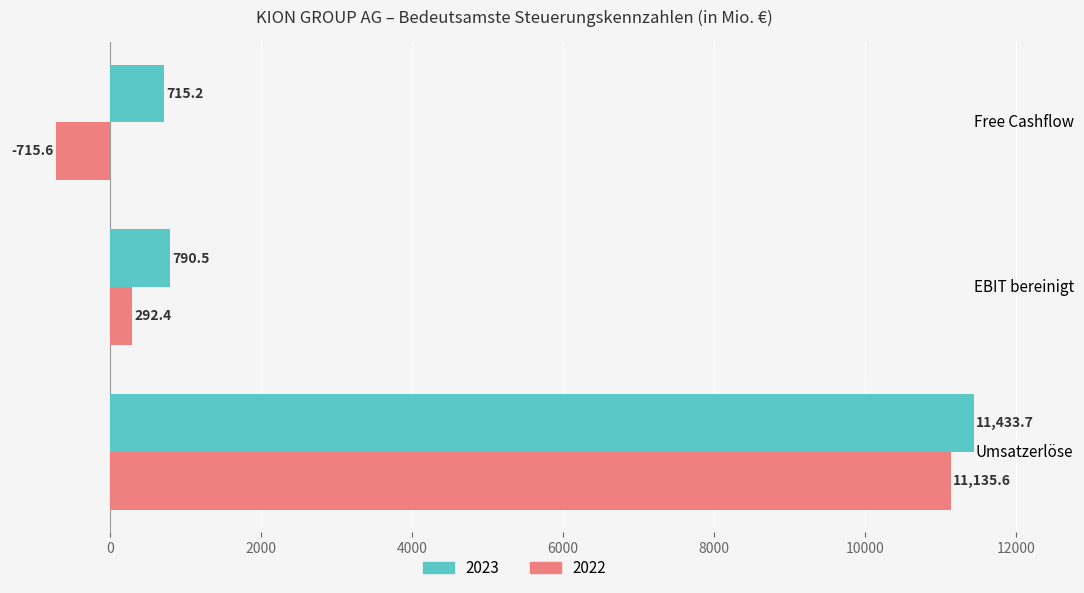

Which series changed the most between EBIT bereinigt and Free Cashflow?

2022